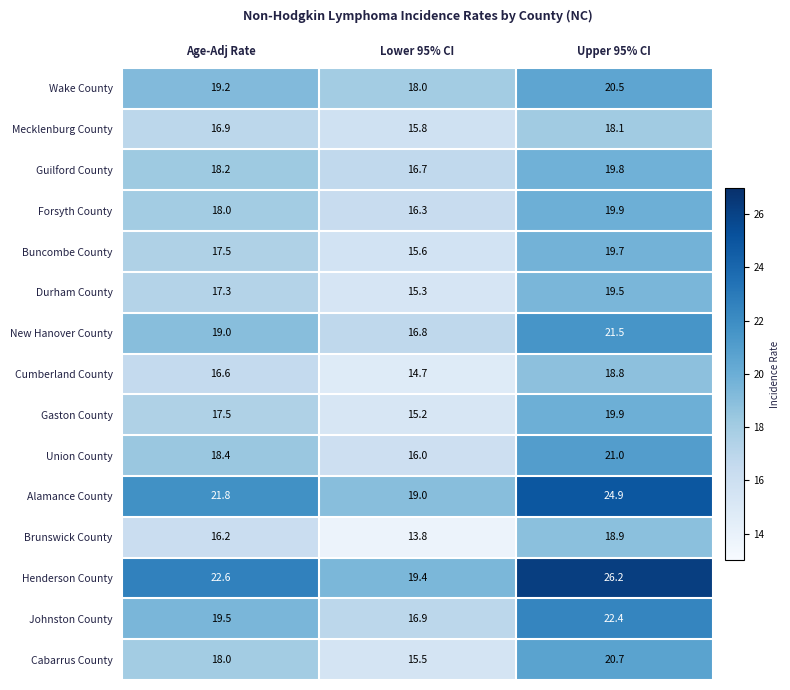

Where does the Union County series first go above 18?

Age-Adj Rate